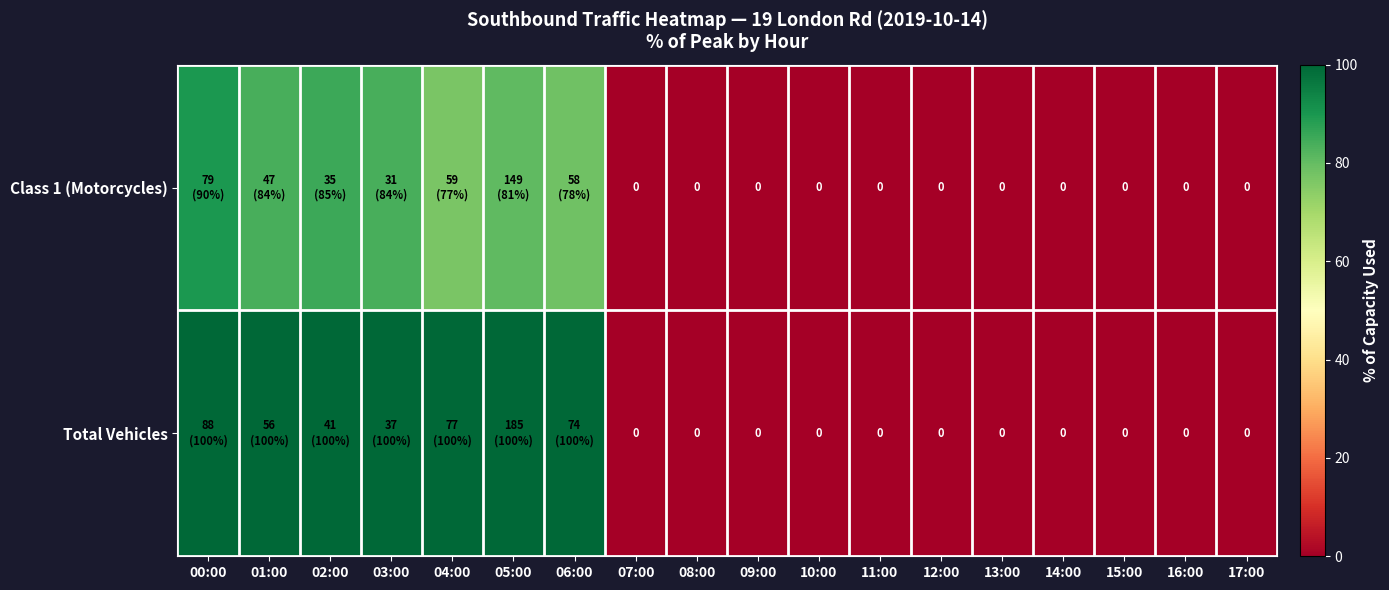

Which series has the largest total across all categories?

Total Vehicles